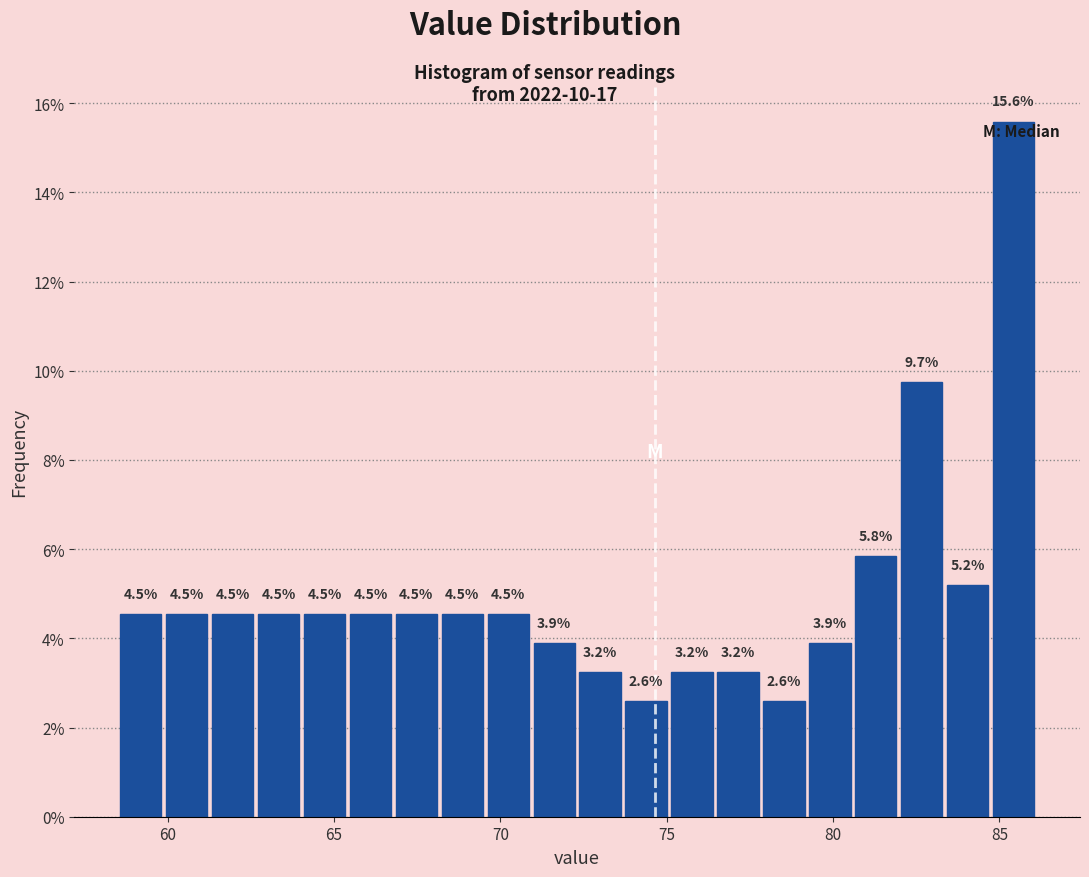

Read against the x-axis, roughly where is the centre of the tallest bar?

85.5